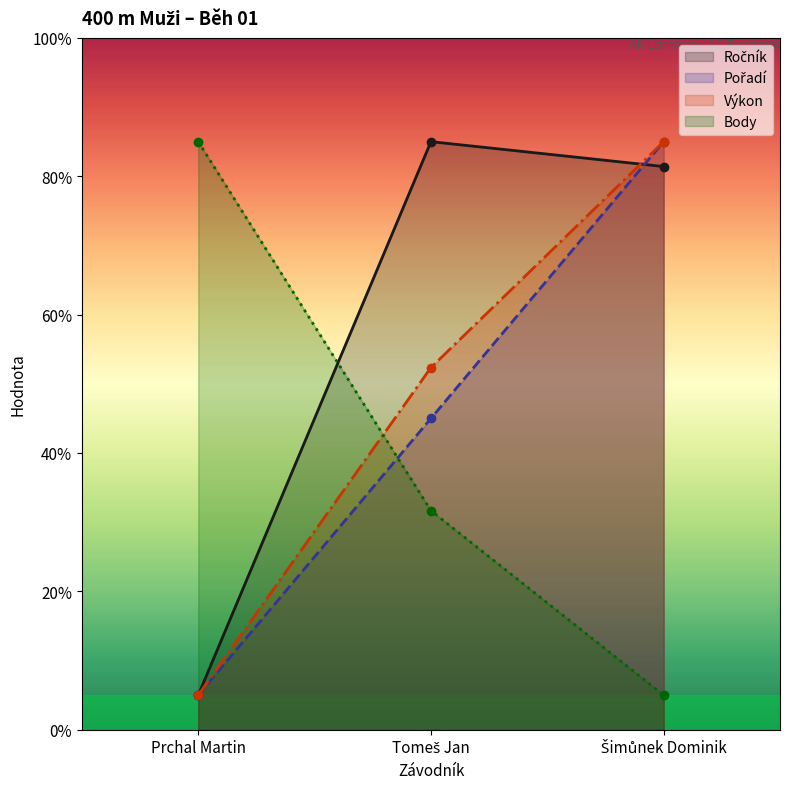

At how many categories does at least one series exceed 55?

3